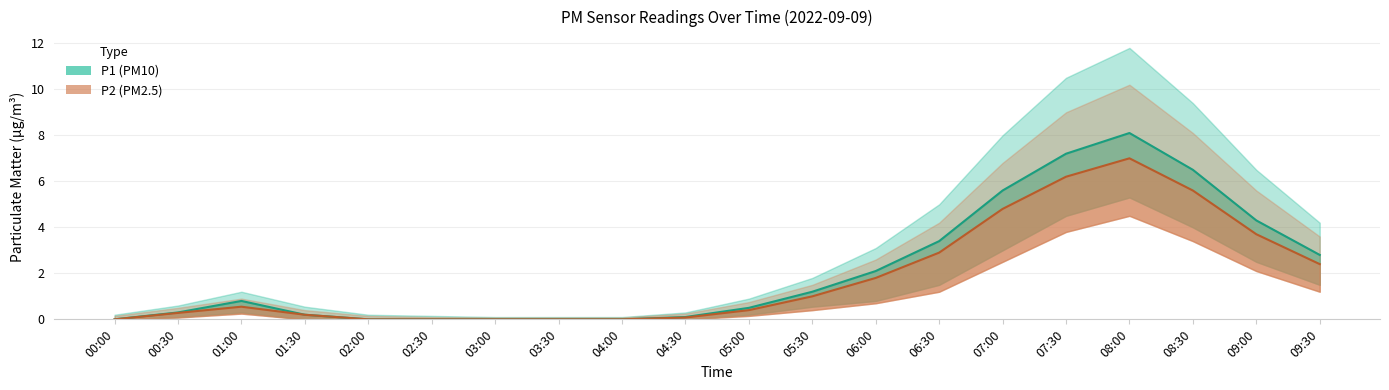

Between 01:30 and 02:00, which series saw the biggest shift?

P1_upper